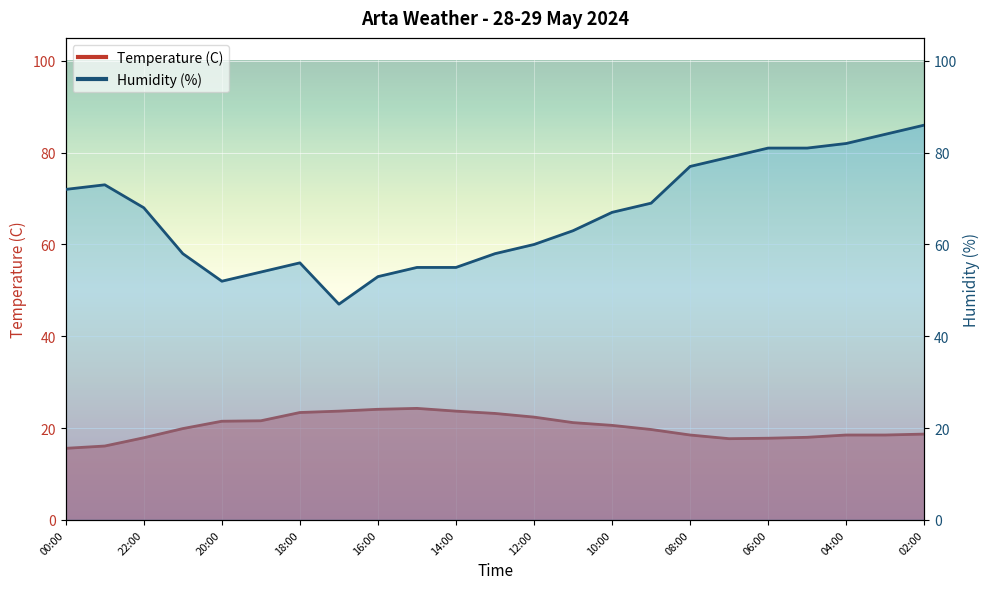

True or false: Humidity (%) and Temperature (C) intersect in this chart.

False